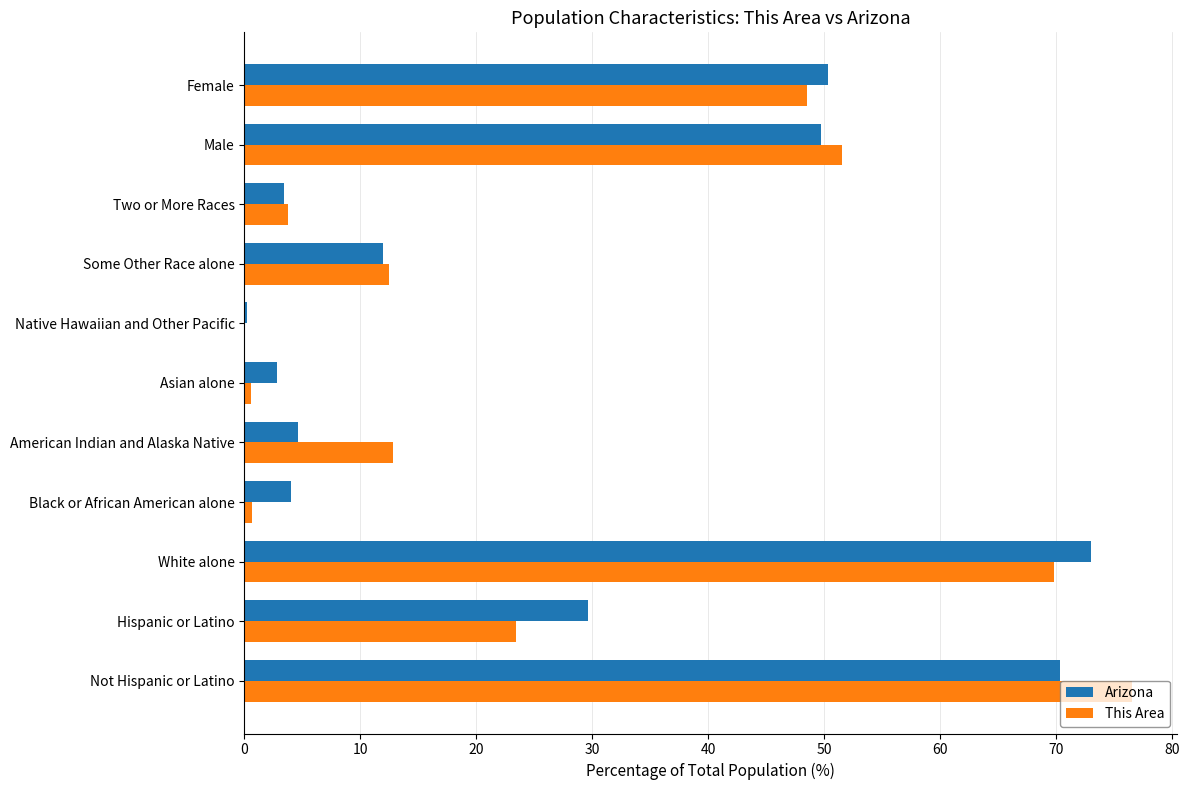

True or false: This Area has a value of 21.2 at American Indian and Alaska Native.

False